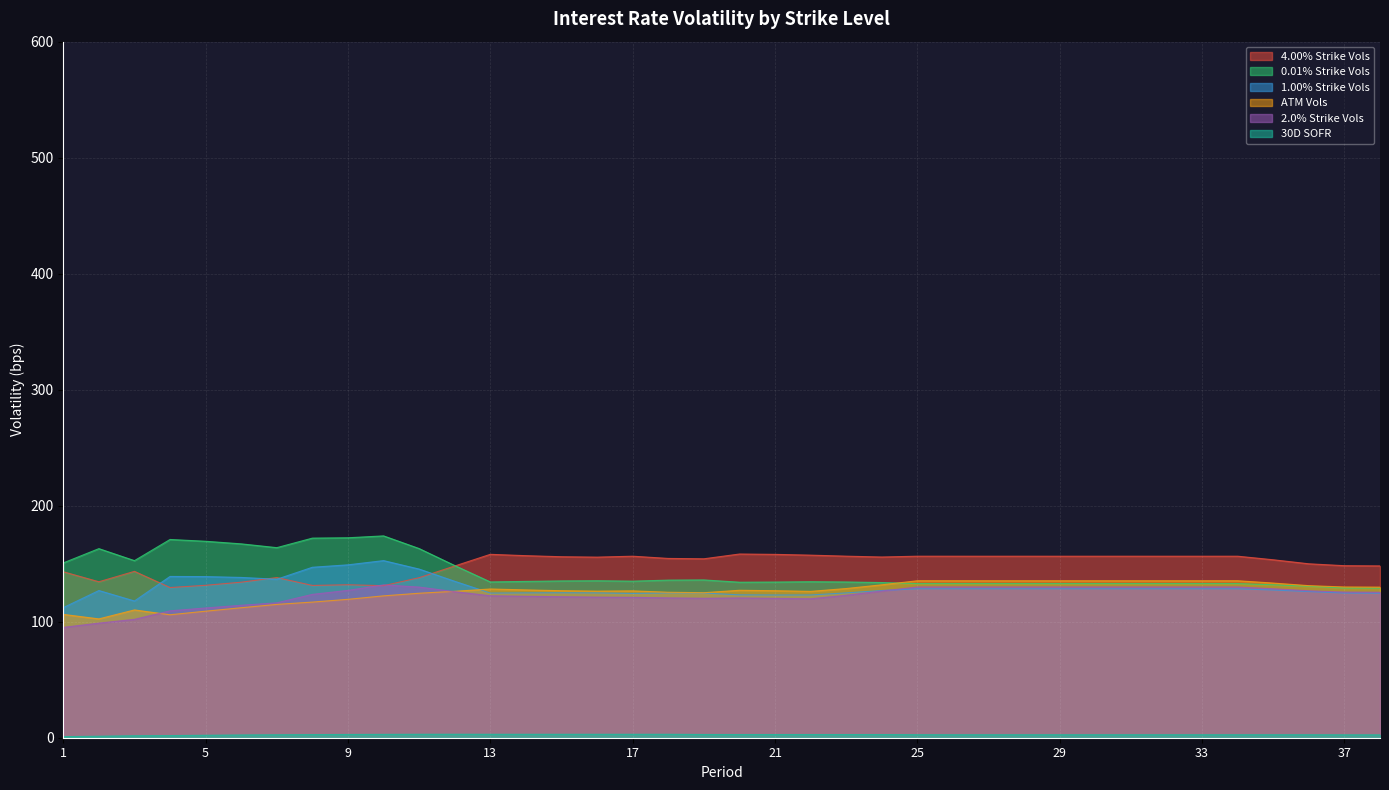

What is the maximum value for 4.00% Strike Vols?

158.3